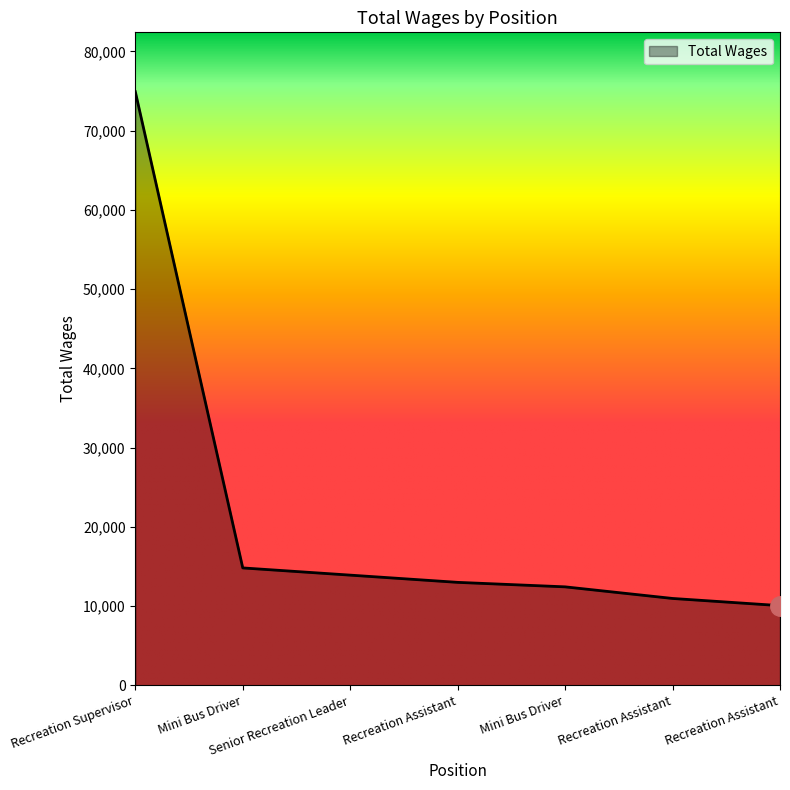

True or false: the data has more than 0 interior local peaks.

False